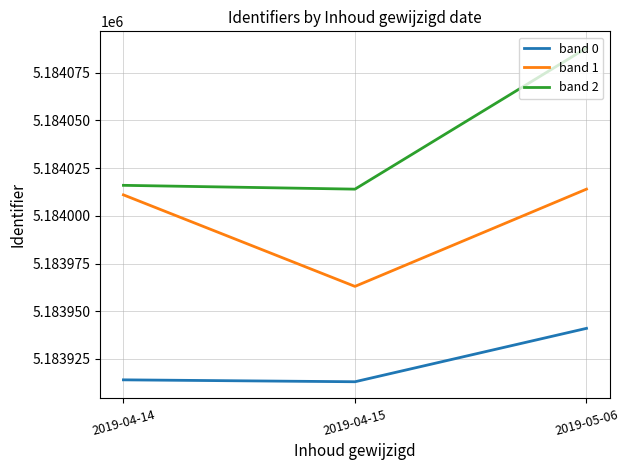

The band 2 series shows 5184088 at 2019-05-06. True or false?

True